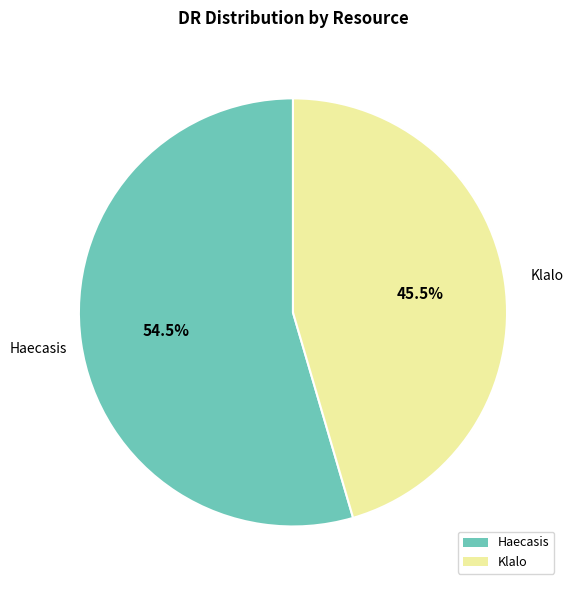

Between Haecasis and Klalo, which is larger?

Haecasis